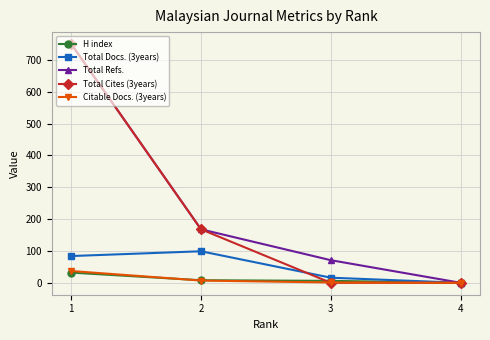

Is the value of Total Cites (3years) at 2 greater than the value of Total Refs. at 4?

Yes